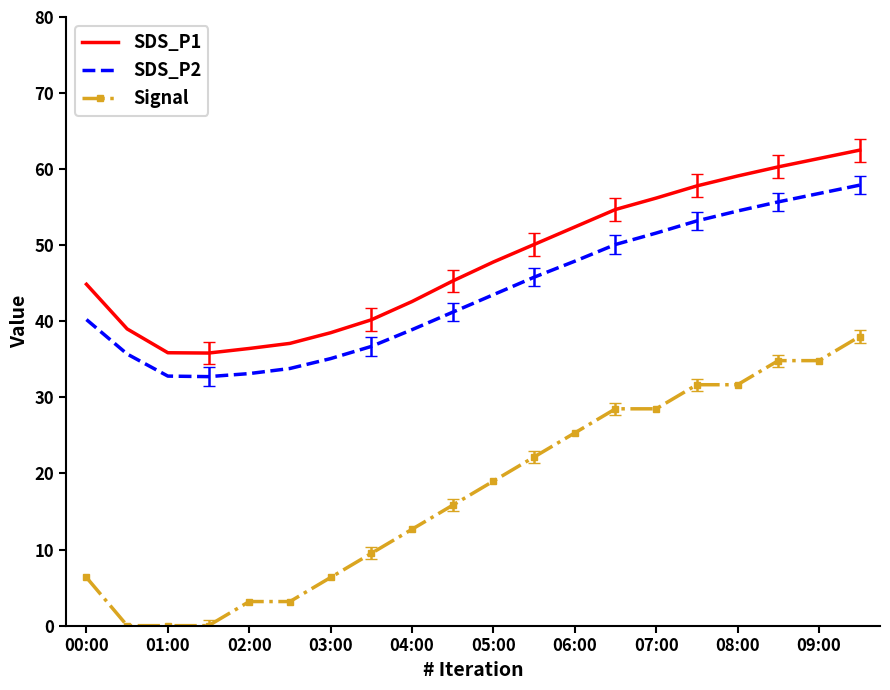

Rank the series by their maximum value, from lowest to highest.

Signal, SDS_P2, SDS_P1